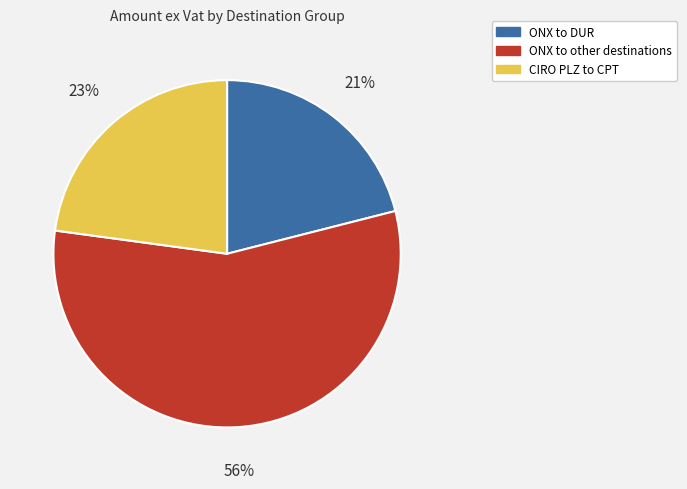

Is there a majority slice in this chart?

Yes